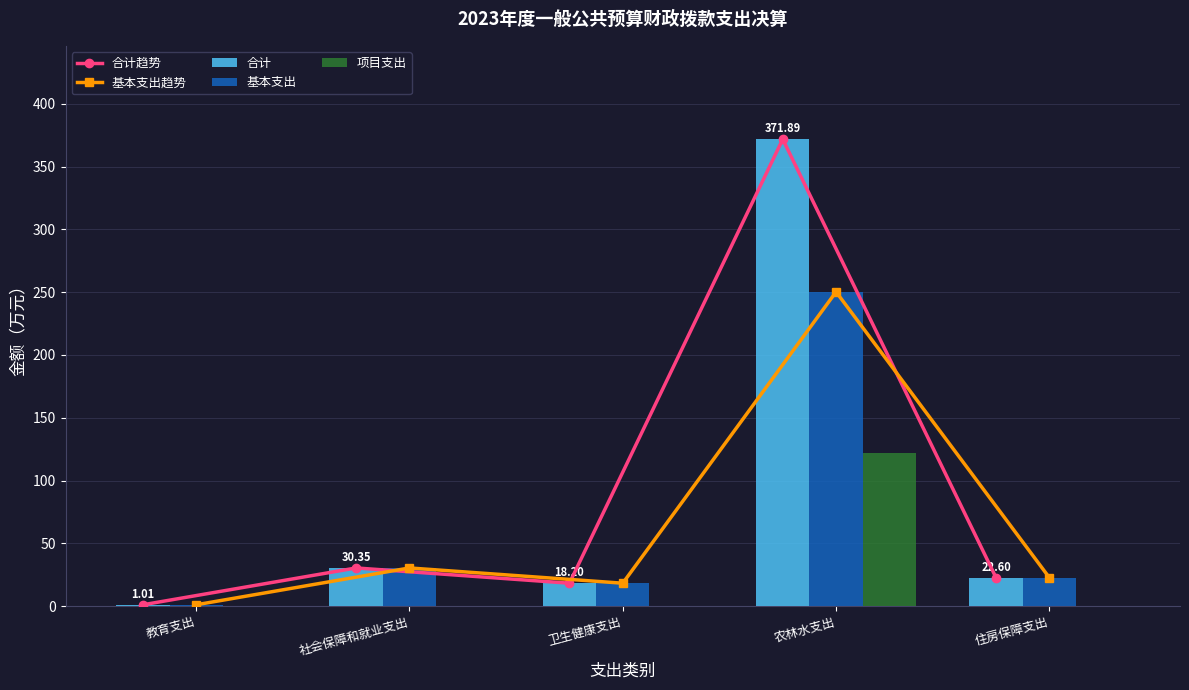

Are the bars horizontal?

No